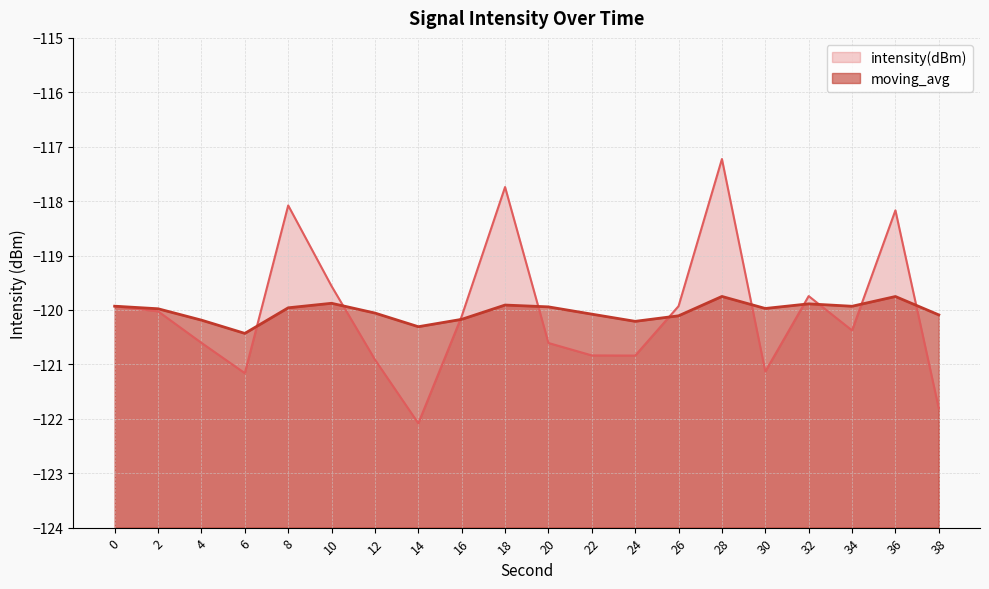

What is the approximate value of intensity(dBm) at 0?

-119.9